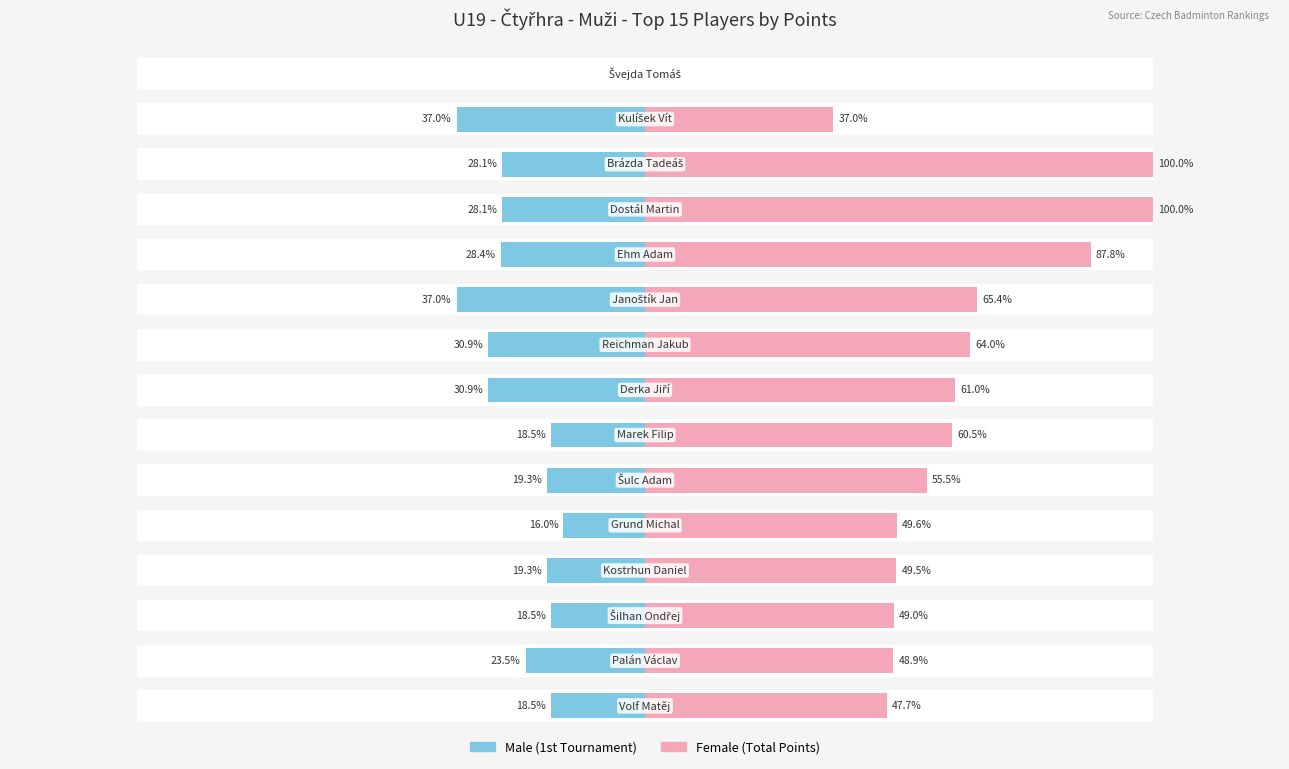

Reading left to right, what are all the values shown in this chart?

Male: 0	-1200	-912	-912	-920	-1200	-1000	-1000	-600	-624	-520	-624	-600	-760	-600
Female: 0	1200	3240	3240	2844	2120	2072	1978	1960	1798	1608	1604	1586	1584	1544